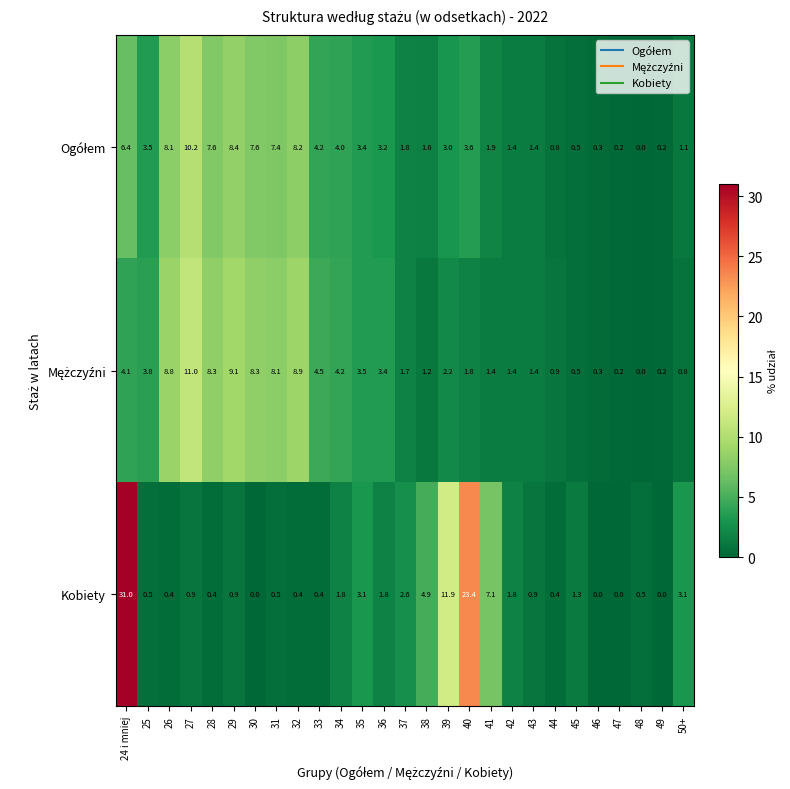

How many data points does each series have?

27